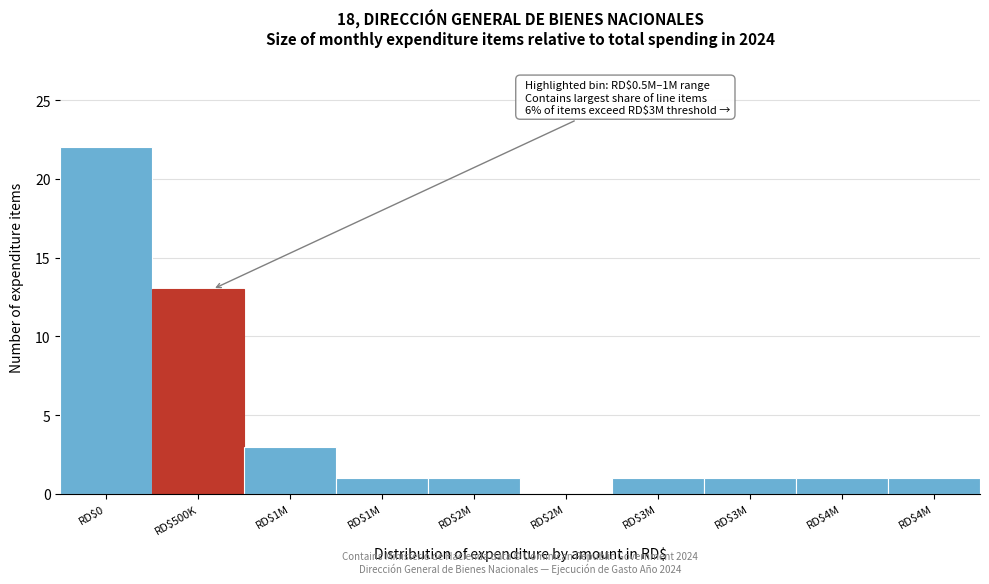

How many data points does each series have?

10